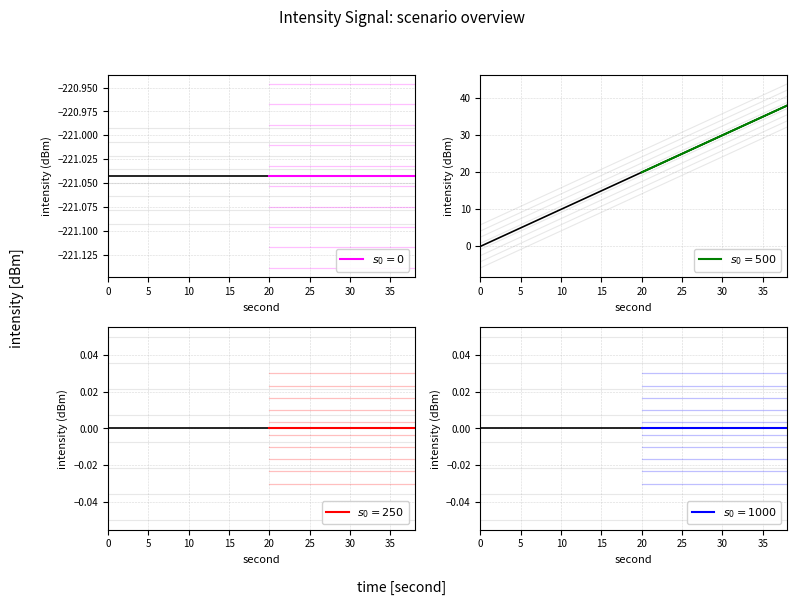

Is the value of intensity(dBm) at 4 greater than the value of minute at 32?

No